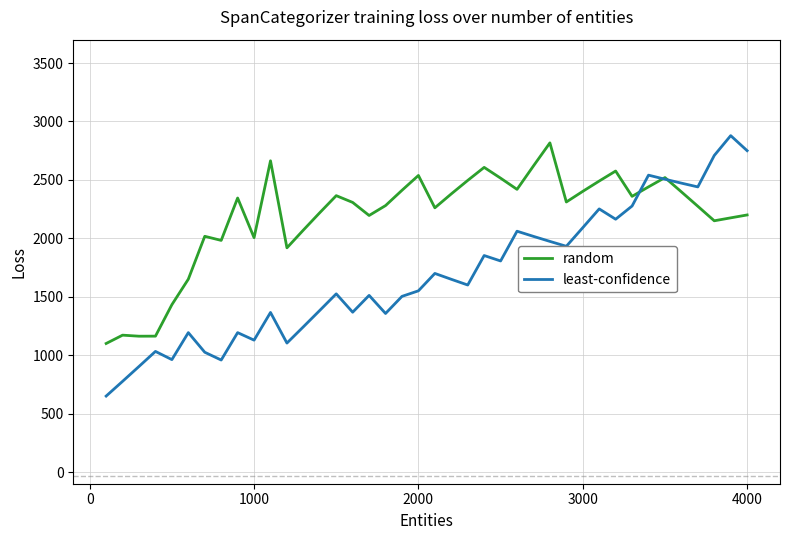

Which series has the largest range (max minus min)?

least-confidence